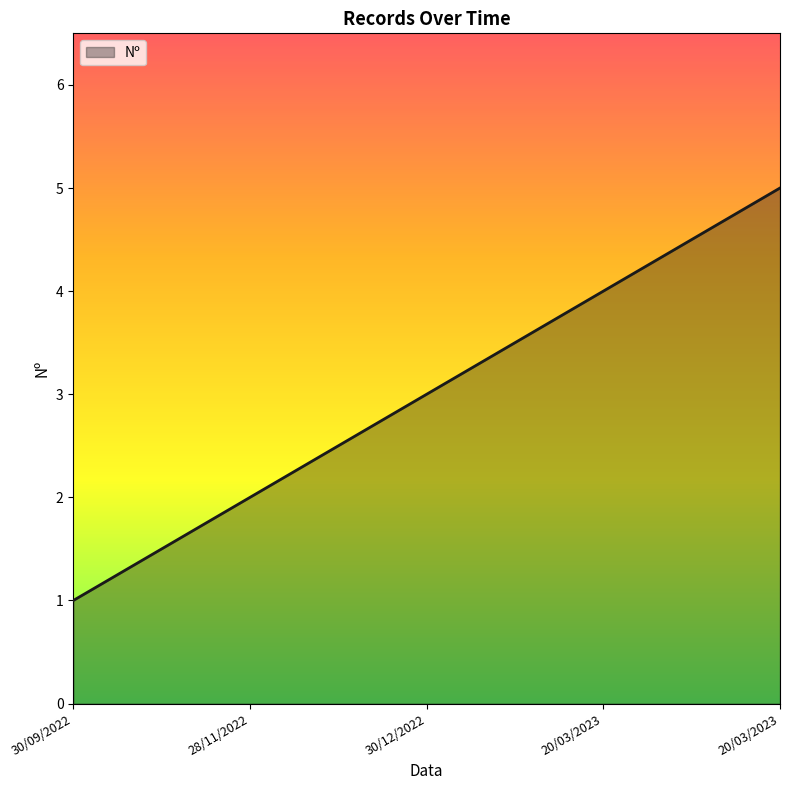

What is the smallest value displayed?

1